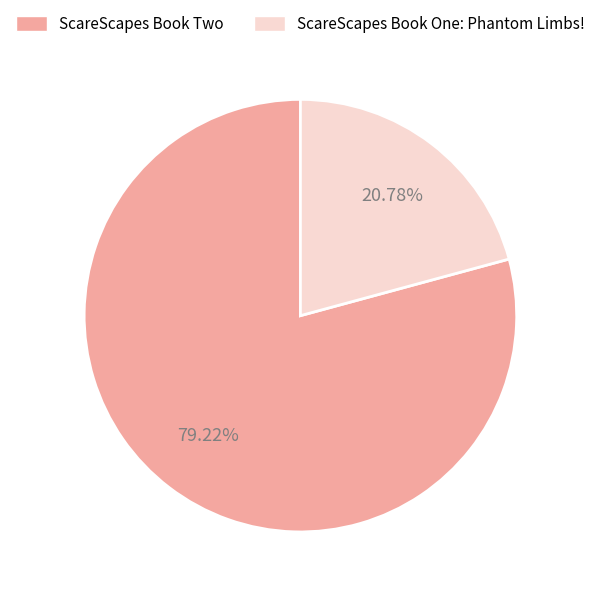

How many segments does this pie chart have?

2